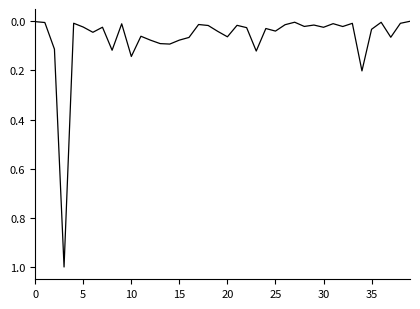

What is the greatest value displayed?

1.0